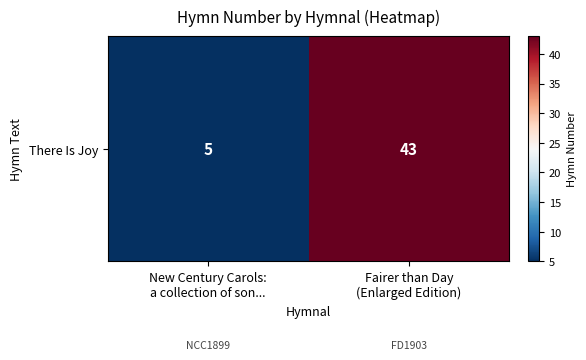

Rank the categories by value from highest to lowest.

Fairer than Day
(Enlarged Edition), New Century Carols:
a collection of son...